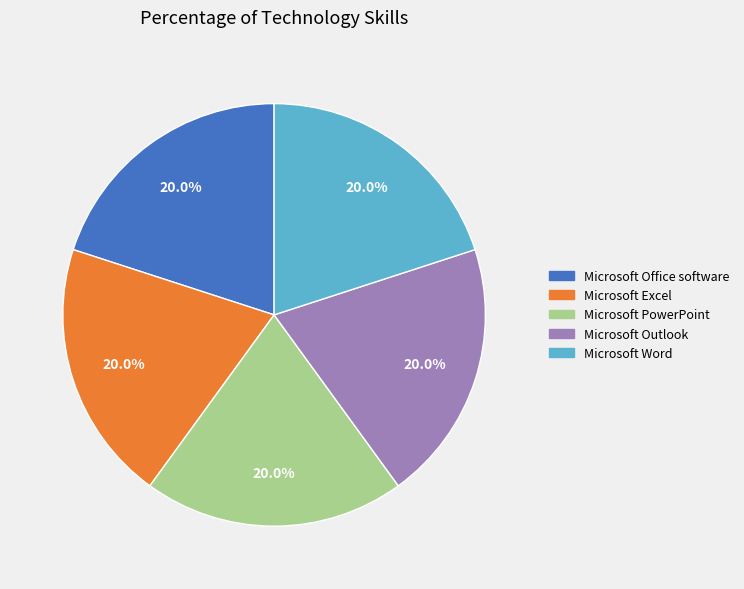

How many segments does this pie chart have?

5